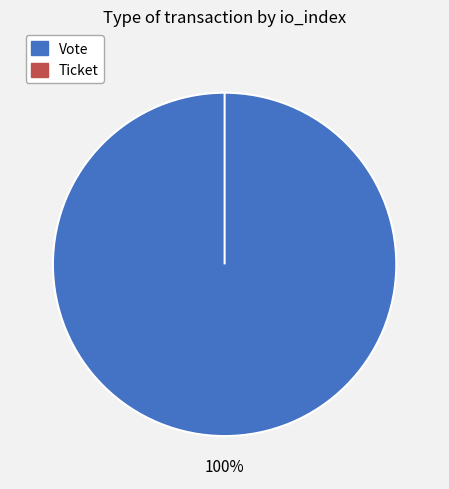

To the nearest percent, what is the combined percentage of Vote and Ticket?

100%